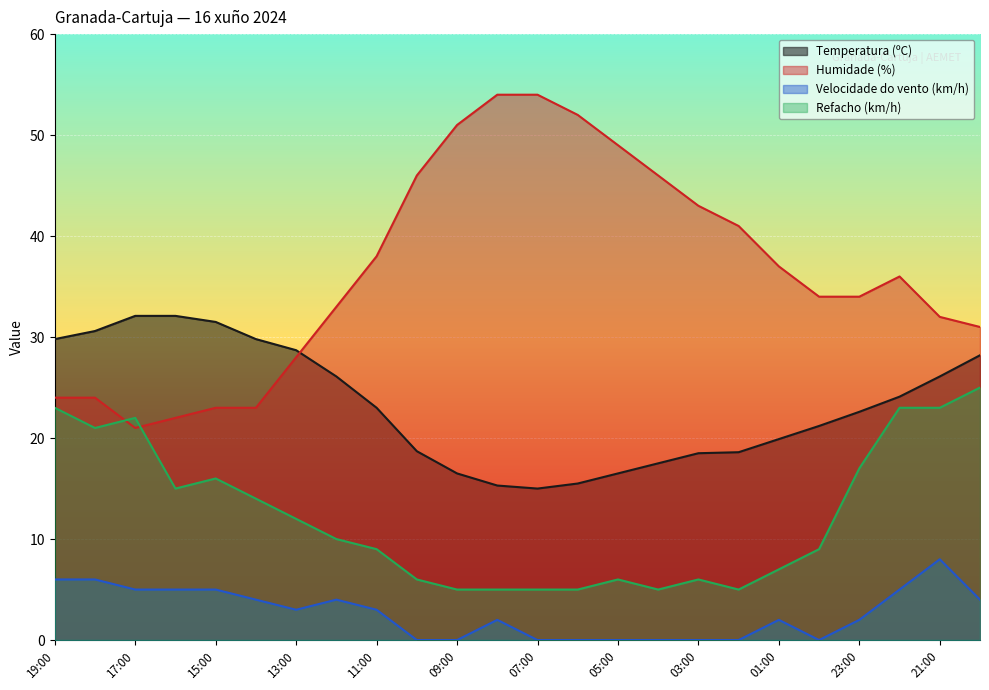

What are all the series names shown in the legend?

Temperatura (ºC), Humidade (%), Velocidade do vento (km/h), Refacho (km/h)